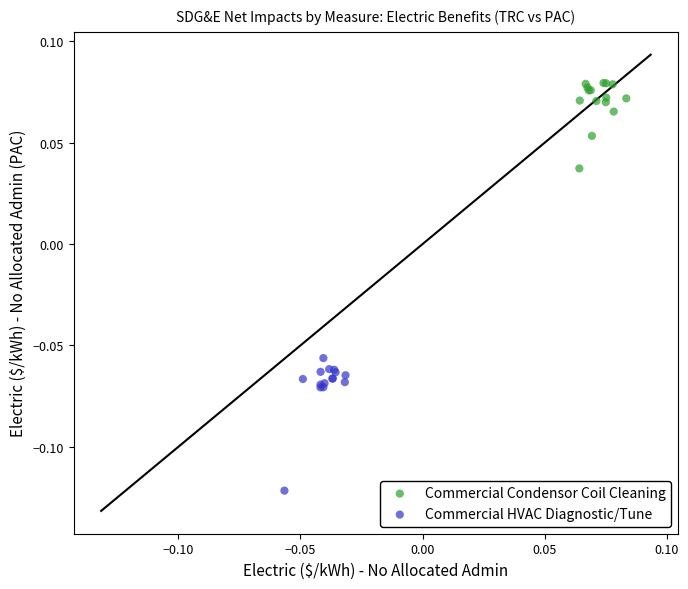

Which series reaches the maximum Y coordinate?

Commercial Condensor Coil Cleaning